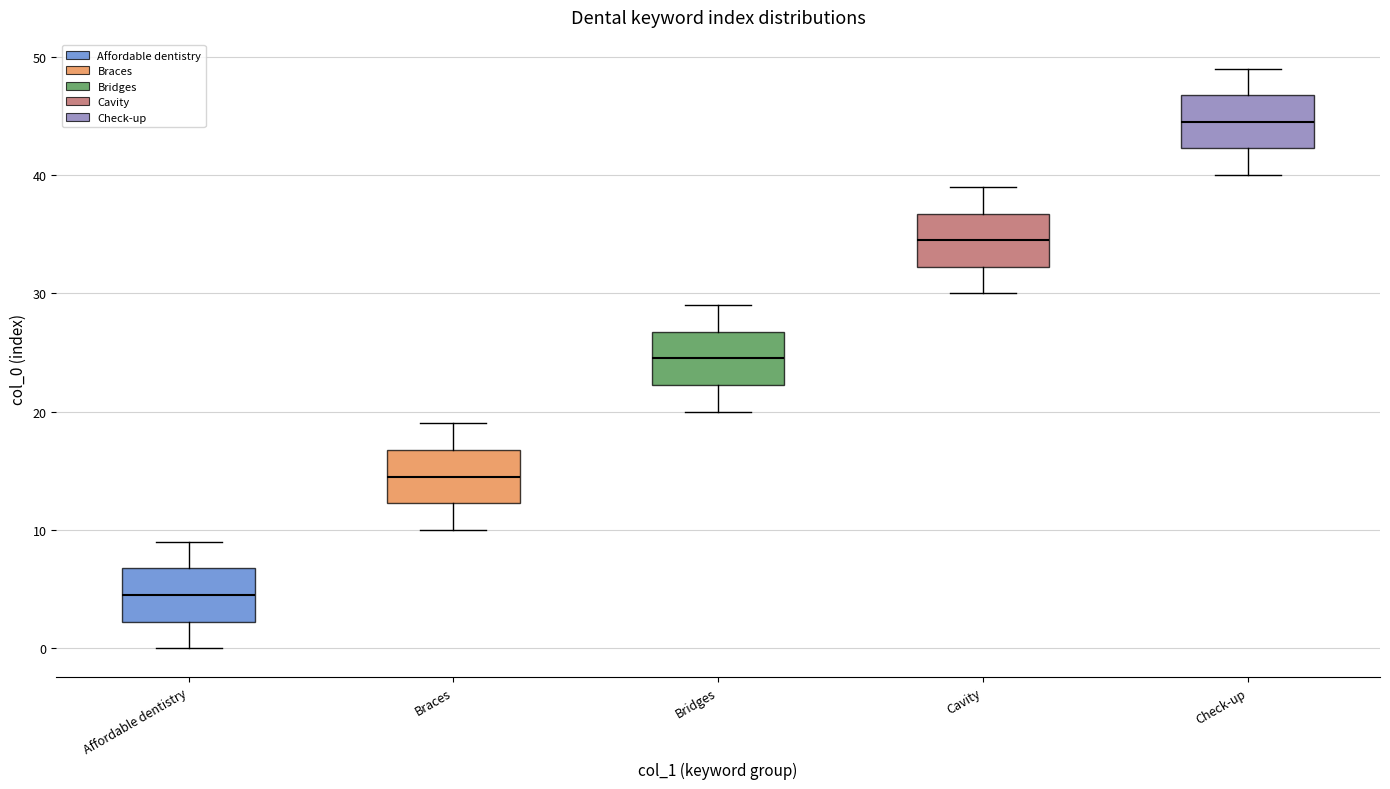

Reading left to right, read every box against the y-axis: the position of its median line, the range the box covers, and the ends of its whiskers. The values are not printed on the chart, so give them approximately, as read against the axis.

Affordable dentistry: median 5, box 2 to 7, whiskers 0 to 9
Braces: median 15, box 12 to 17, whiskers 10 to 19
Bridges: median 25, box 22 to 27, whiskers 20 to 29
Cavity: median 35, box 32 to 37, whiskers 30 to 39
Check-up: median 45, box 42 to 47, whiskers 40 to 49